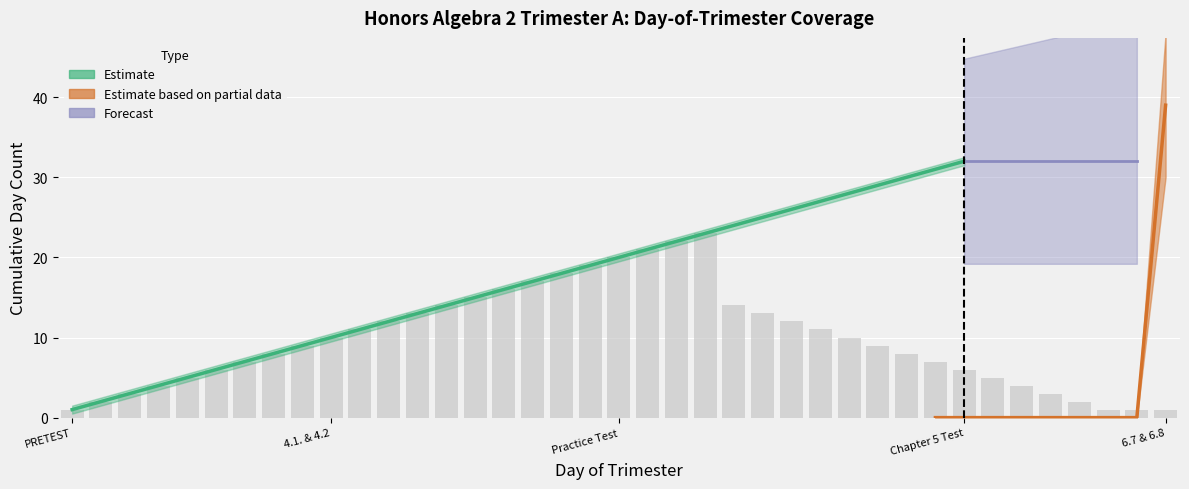

True or false: Estimate based on partial data has a value of -22 at 30.

False